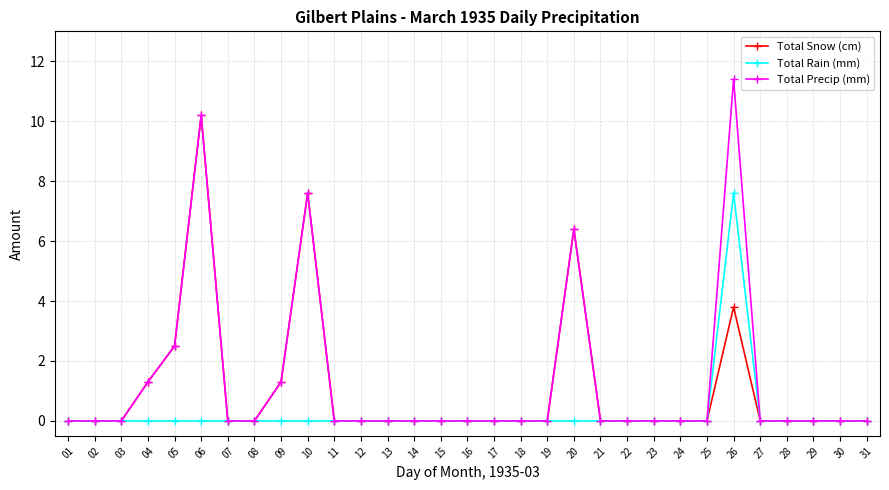

How many lines are shown in the chart?

3